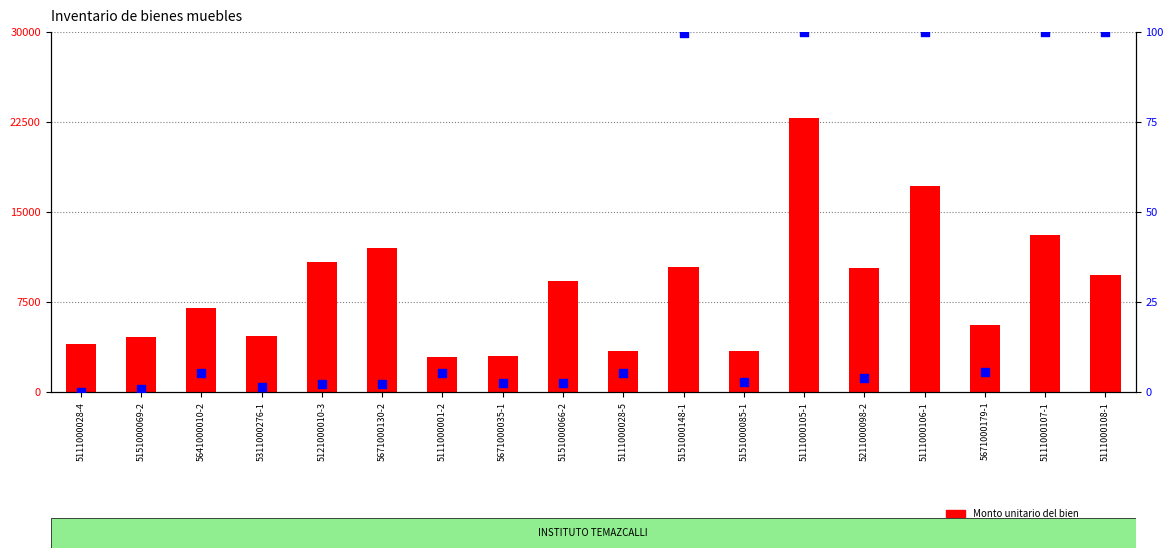

Which series reaches the minimum Y coordinate?

Codigo de identificacion (norm %)